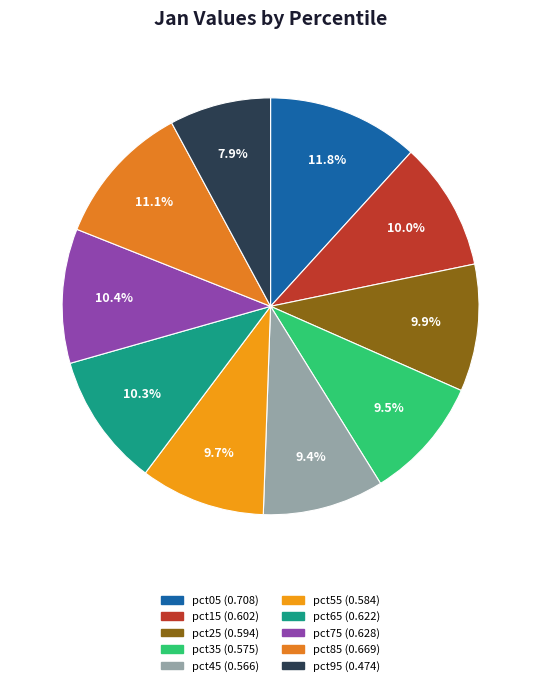

Count the number of slices in the pie.

10